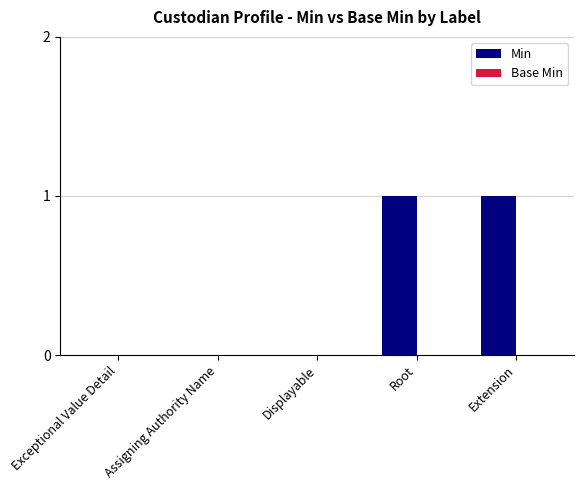

Between Extension and Assigning Authority Name, which is larger?

Extension